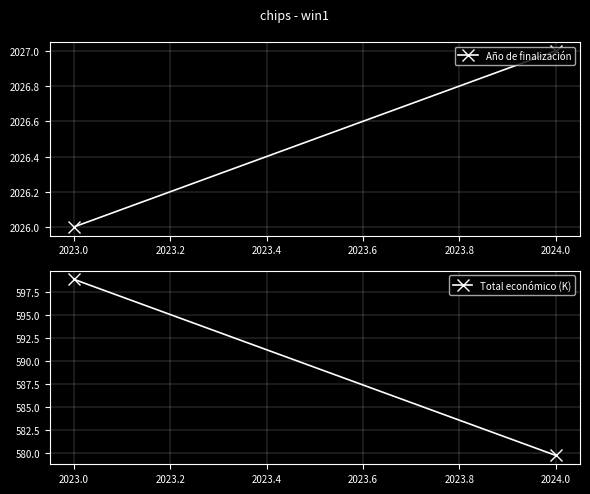

What is the minimum value for Total económico (K)?

579.7